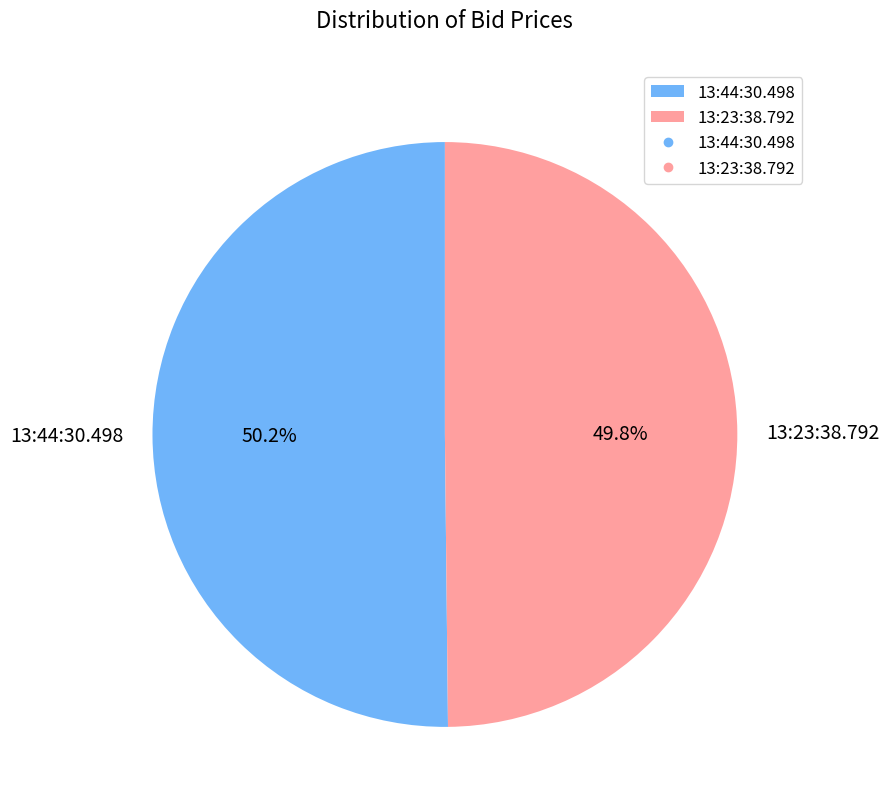

What percentage is the 13:23:38.792 slice, to the nearest percent?

50%